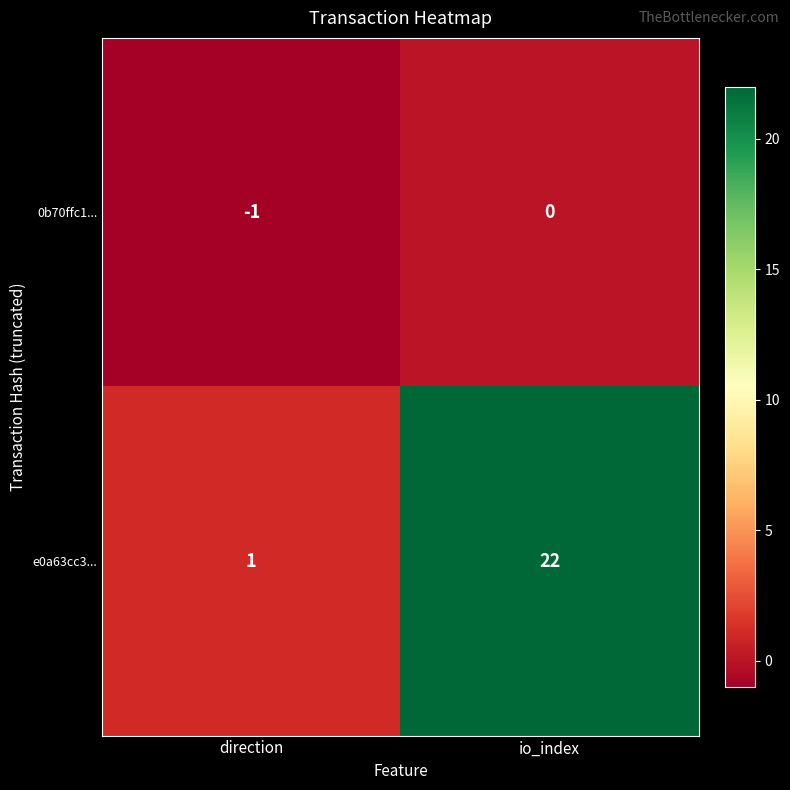

At which category does the chart reach its peak across all series?

io_index